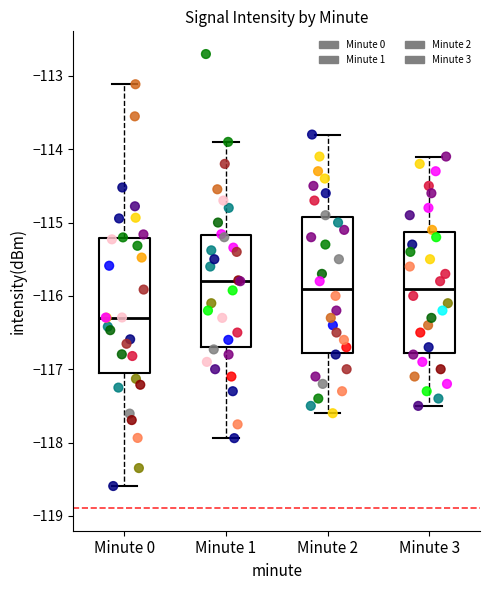

Reading left to right, read every box against the y-axis: the position of its median line, the range the box covers, and the ends of its whiskers. The values are not printed on the chart, so give them approximately, as read against the axis.

Minute 0: median -116.3, box -117.1 to -115.2, whiskers -118.6 to -113.1
Minute 1: median -115.8, box -116.7 to -115.2, whiskers -117.9 to -113.9
Minute 2: median -115.9, box -116.8 to -114.9, whiskers -117.6 to -113.8
Minute 3: median -115.9, box -116.8 to -115.1, whiskers -117.5 to -114.1